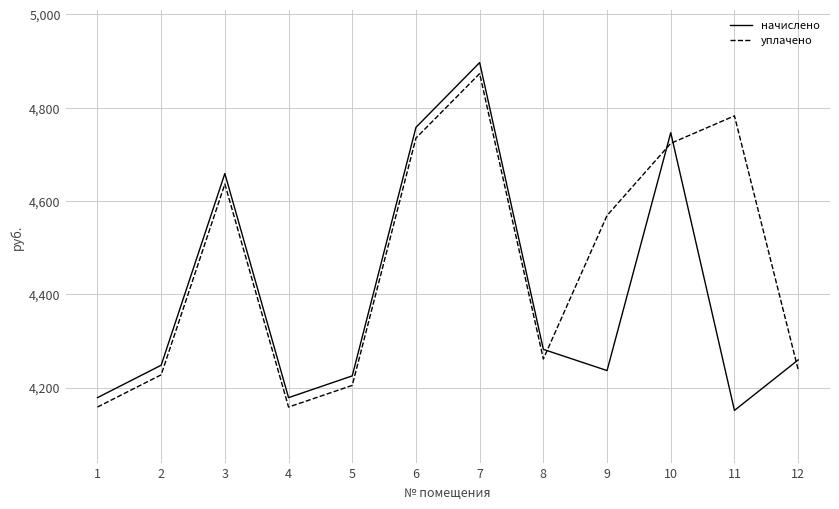

Is this an area chart (filled region under the line)?

No